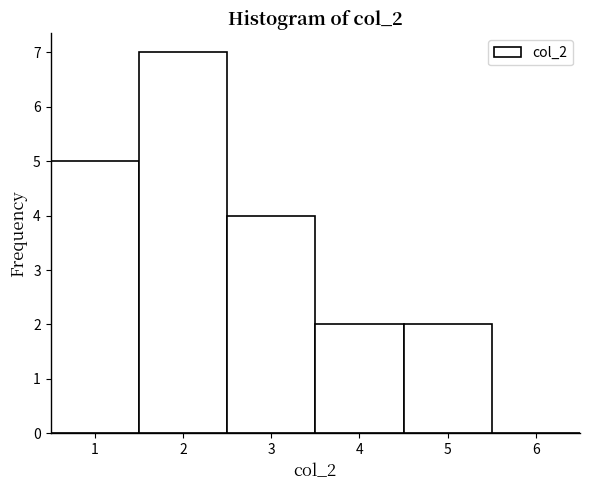

What is the height of the bar covering 1.5 to 2.5 on the x-axis? The values are not printed on the chart, so give them approximately, as read against the axis.

7